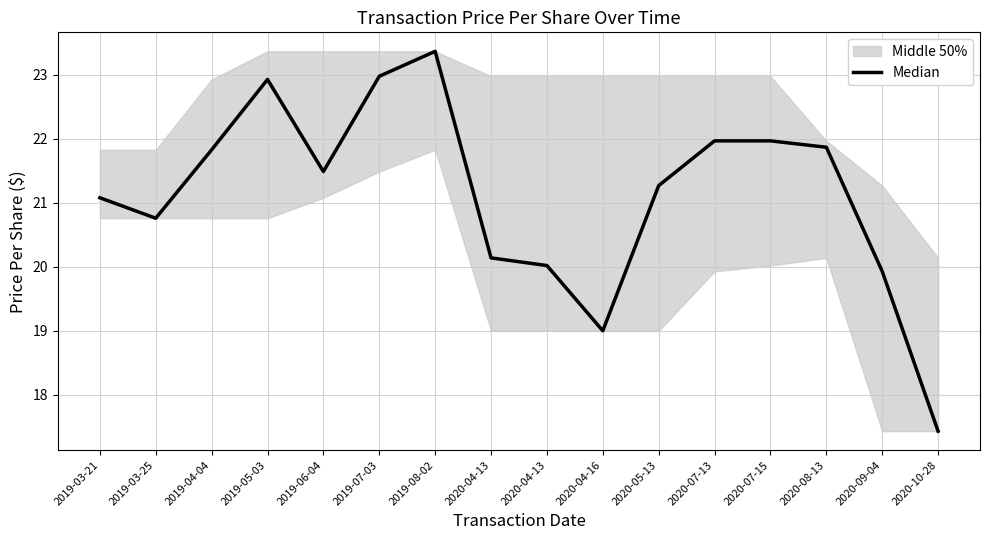

True or false: the data has more than 1 interior local peaks.

True